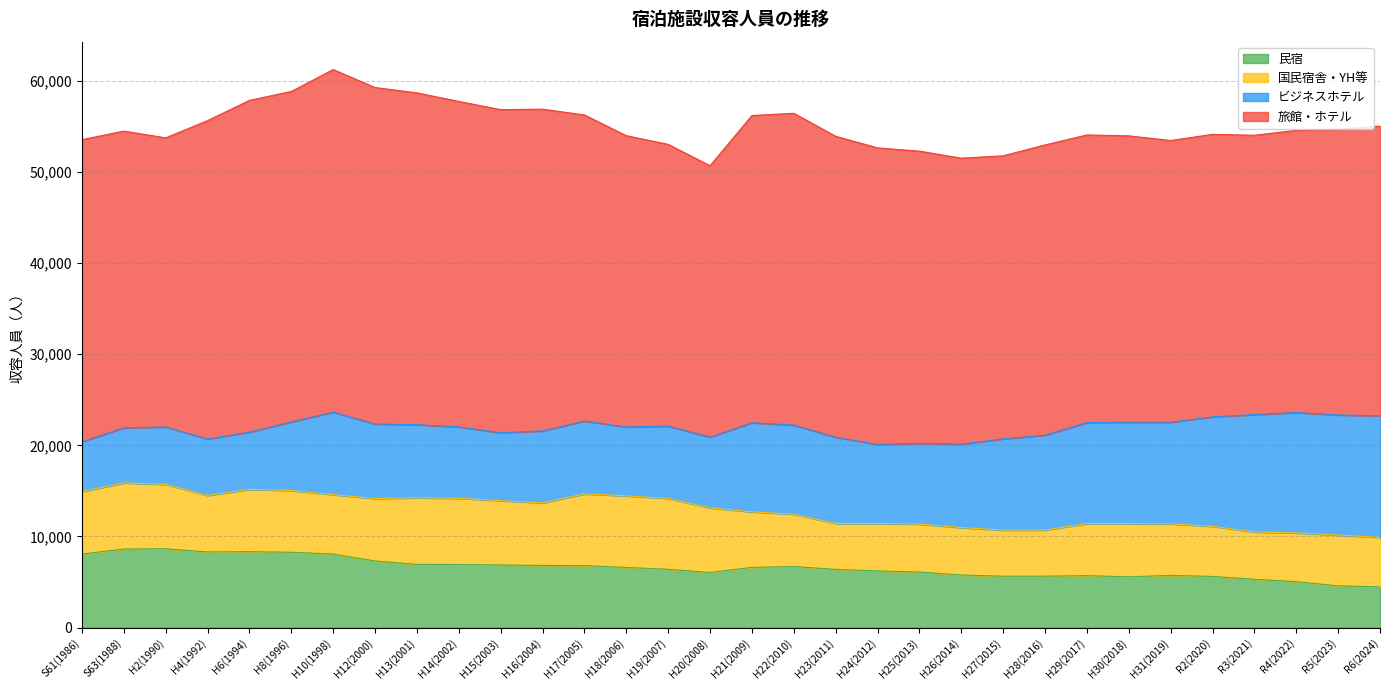

What is the approximate value of ビジネスホテル at H19(2007), to the nearest 10?

7940